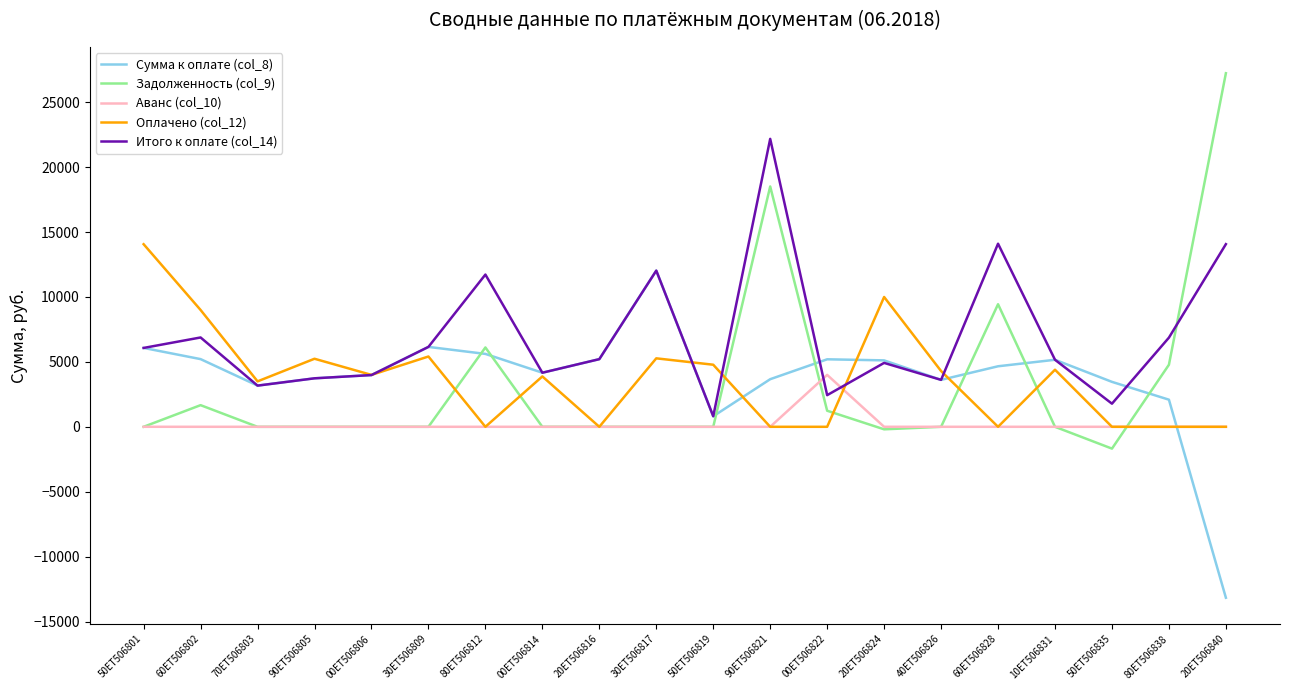

How many lines are shown in the chart?

5